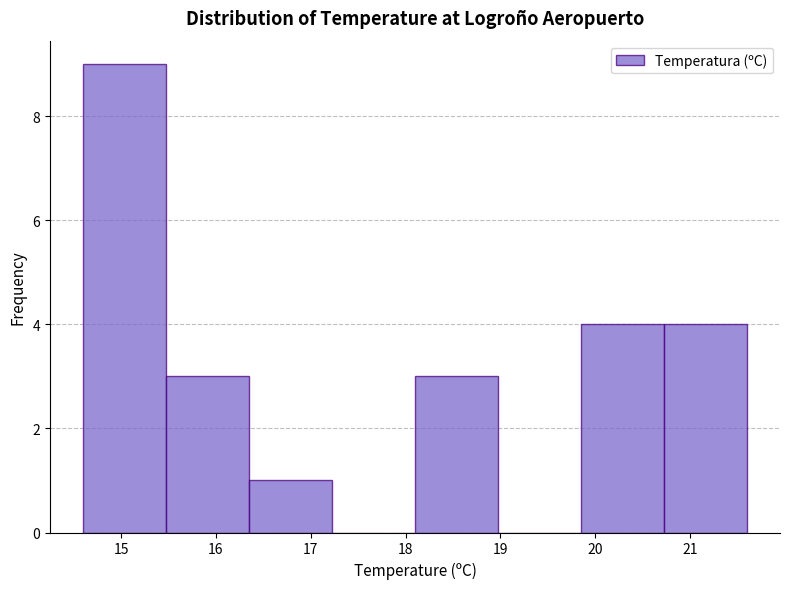

Reading left to right, list every bar in this chart as the range it spans on the x-axis followed by its height. Neither the bar edges nor the heights are printed on the chart, so give them approximately, as read against the axes.

14.6 to 15.5: 9
15.5 to 16.4: 3
16.4 to 17.2: 1
17.2 to 18.1: 0
18.1 to 19.0: 3
19.0 to 19.9: 0
19.9 to 20.7: 4
20.7 to 21.6: 4